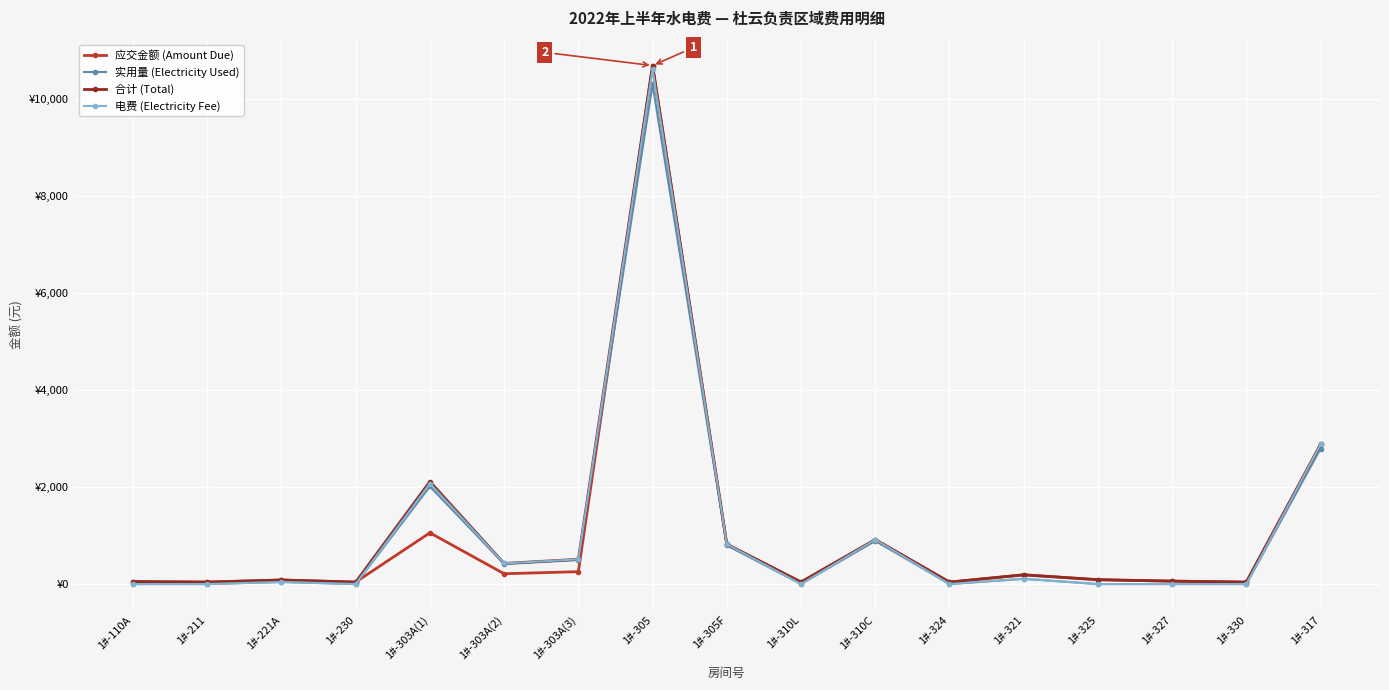

Rank the series by their maximum value, from highest to lowest.

应交金额 (Amount Due), 合计 (Total), 电费 (Electricity Fee), 实用量 (Electricity Used)